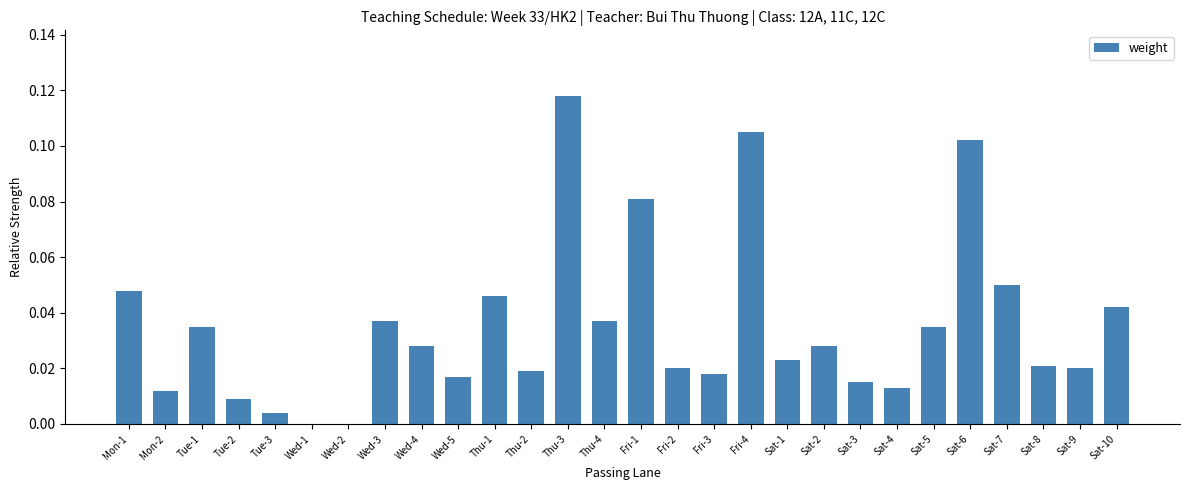

Which category has the highest value across all series?

Thu-3